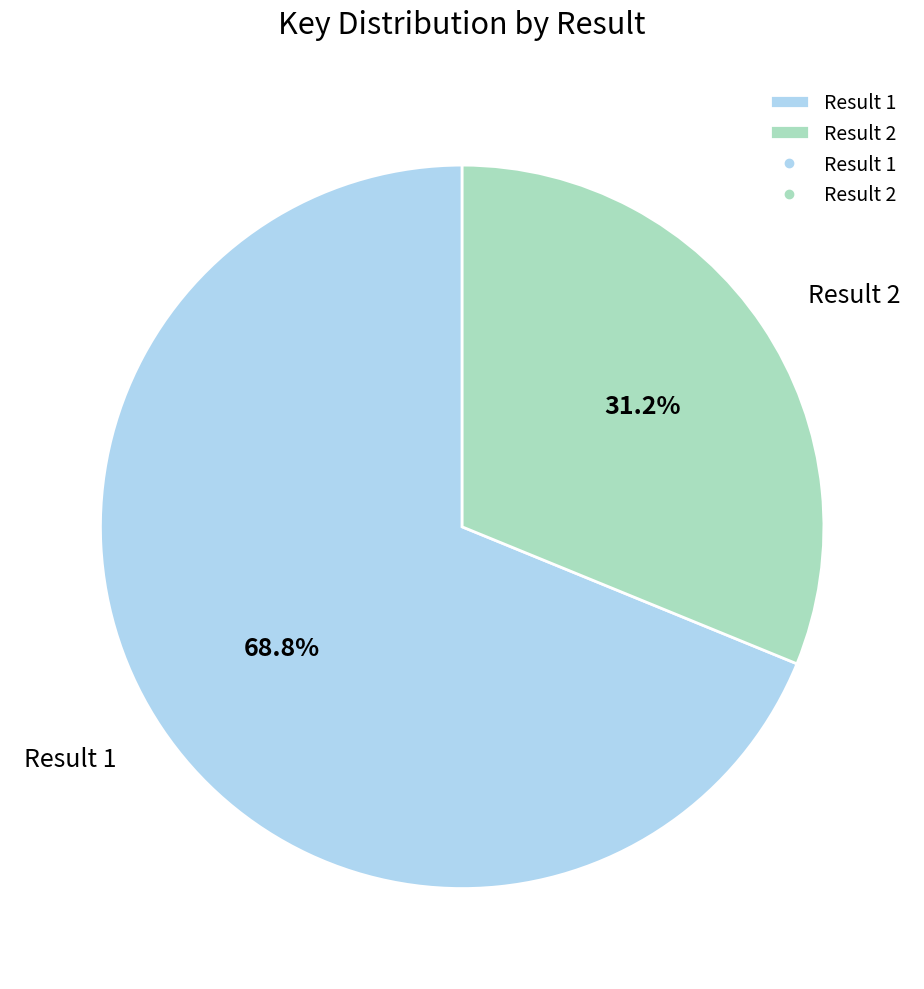

Rank the categories by value from lowest to highest.

Result 2, Result 1